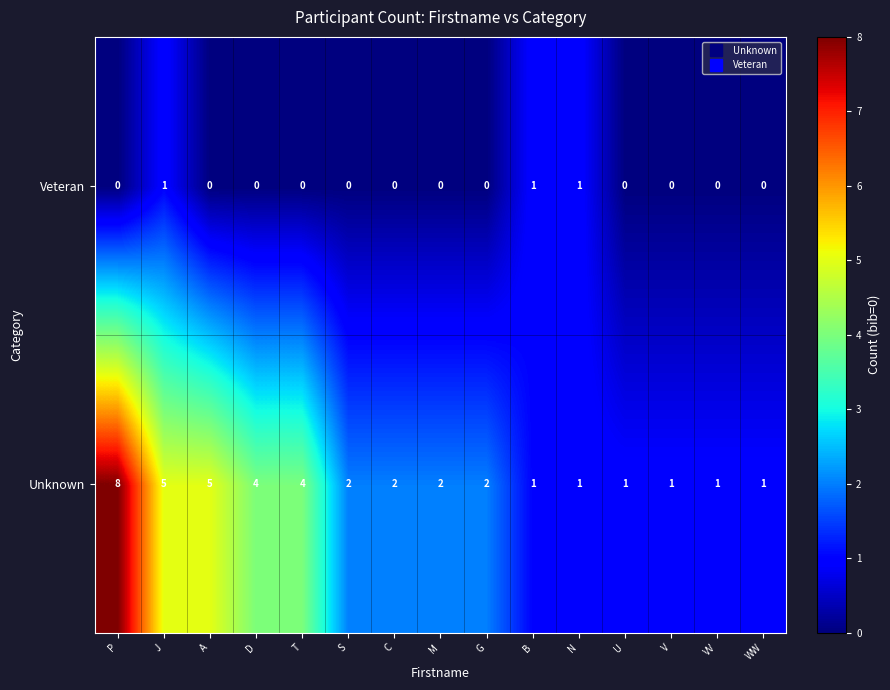

How many Veteran values are between 0 and 1?

15